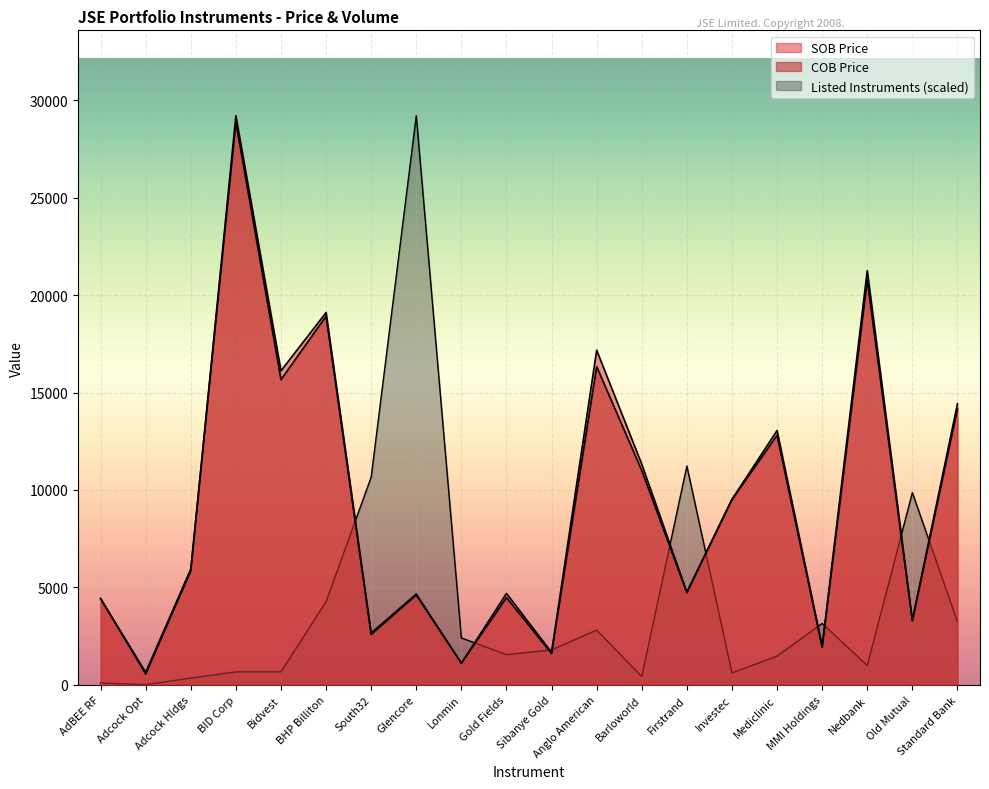

What is the smallest value displayed?

16.0